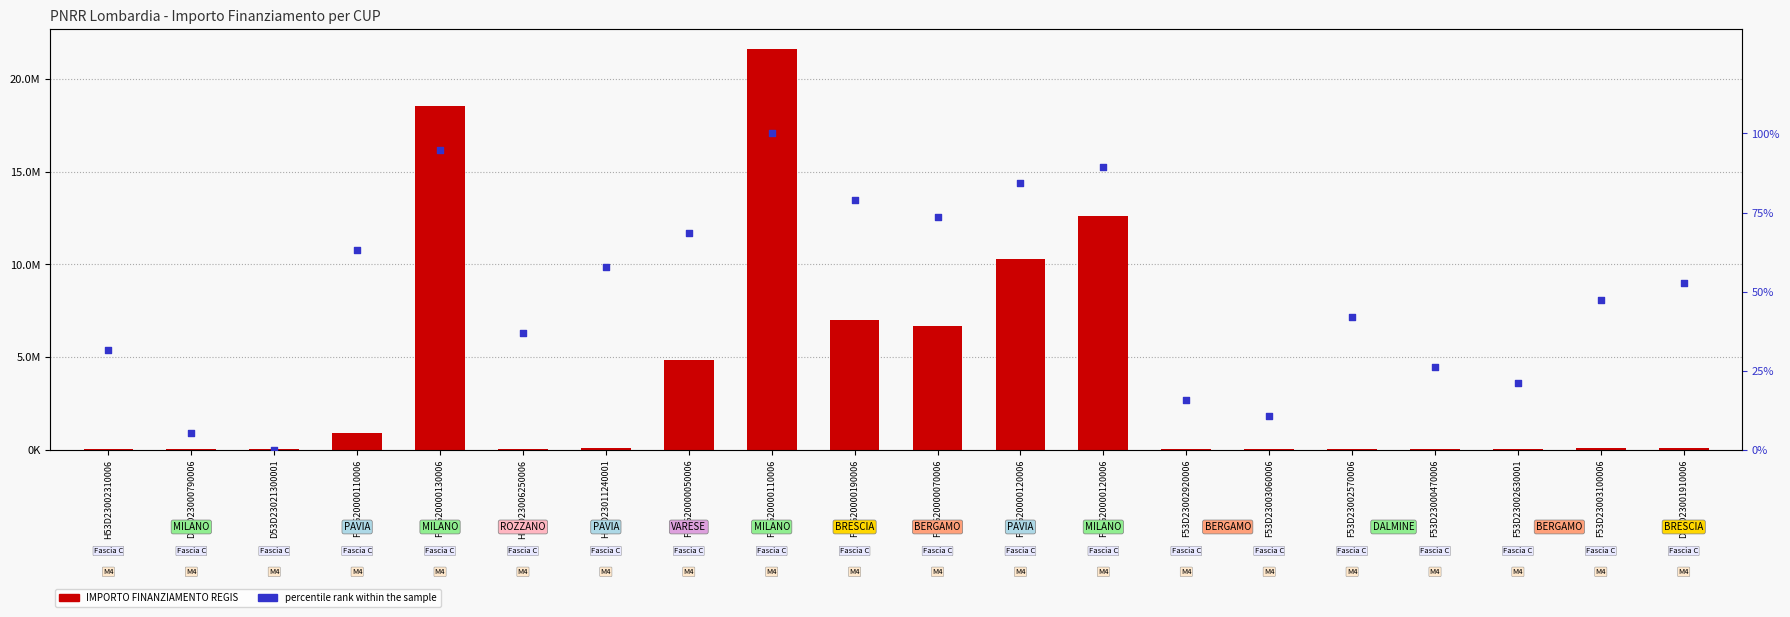

At which category is the sum across all series the highest?

F47G20000110006